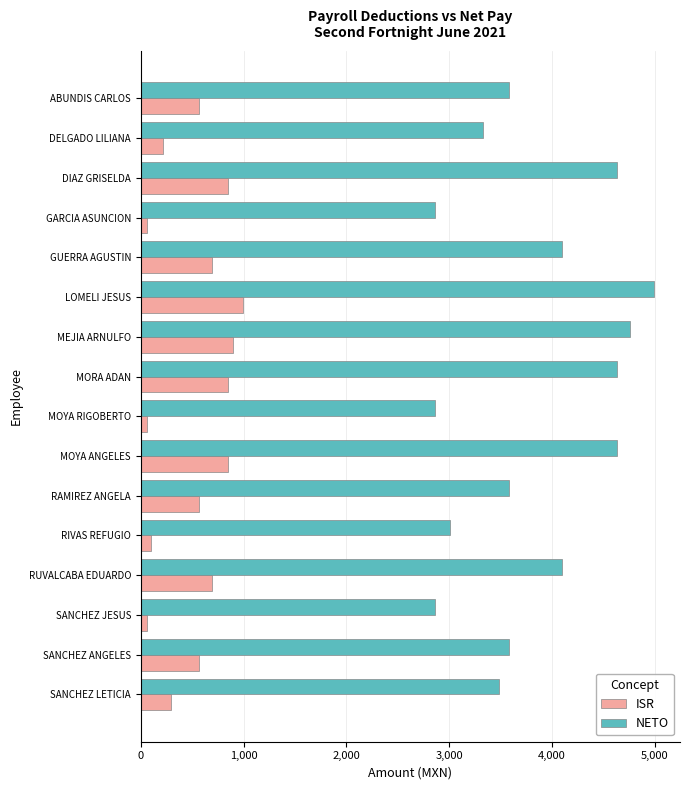

What are all the series names shown in the legend?

ISR, NETO